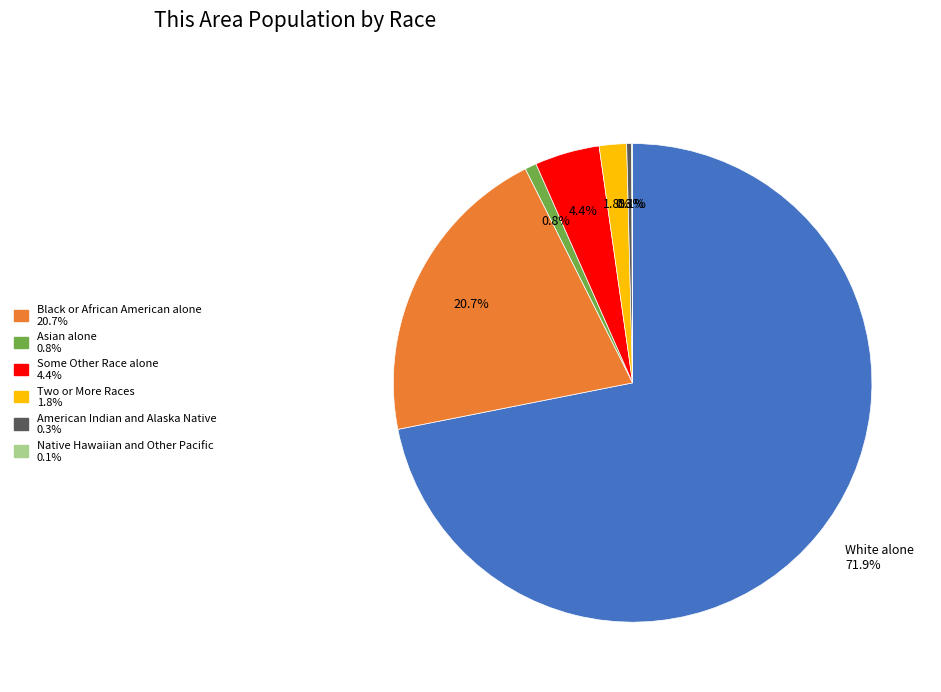

Rank the categories by value from highest to lowest.

White alone, Black or African American alone, Some Other Race alone, Two or More Races, Asian alone, American Indian and Alaska Native, Native Hawaiian and Other Pacific